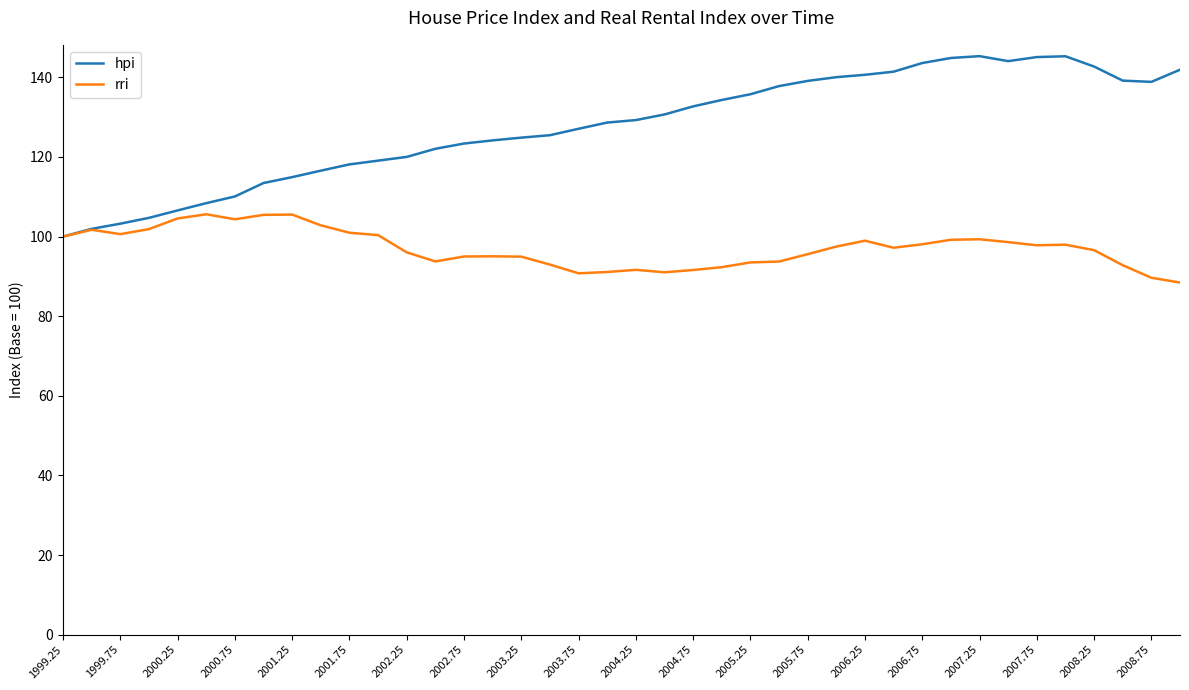

Which series has the widest spread of values?

hpi